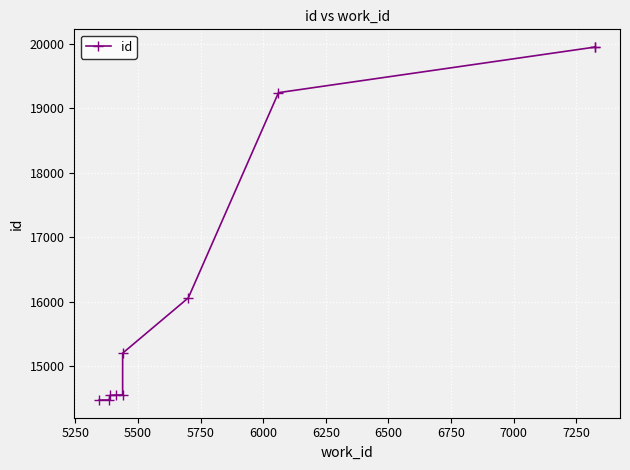

The chart shows a value of 34014 at 6750. True or false?

False